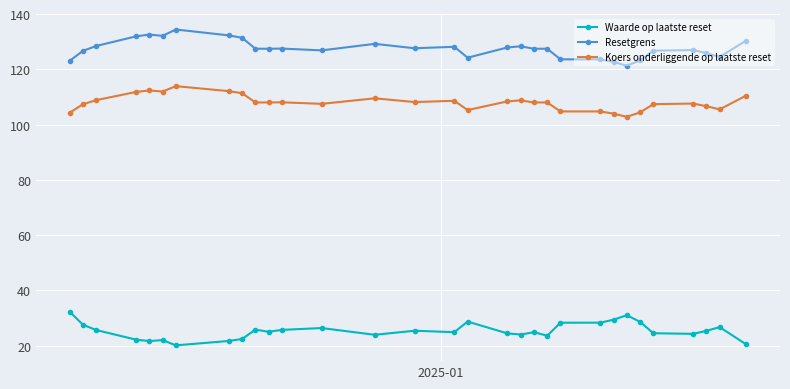

True or false: Resetgrens and Koers onderliggende op laatste reset intersect in this chart.

False